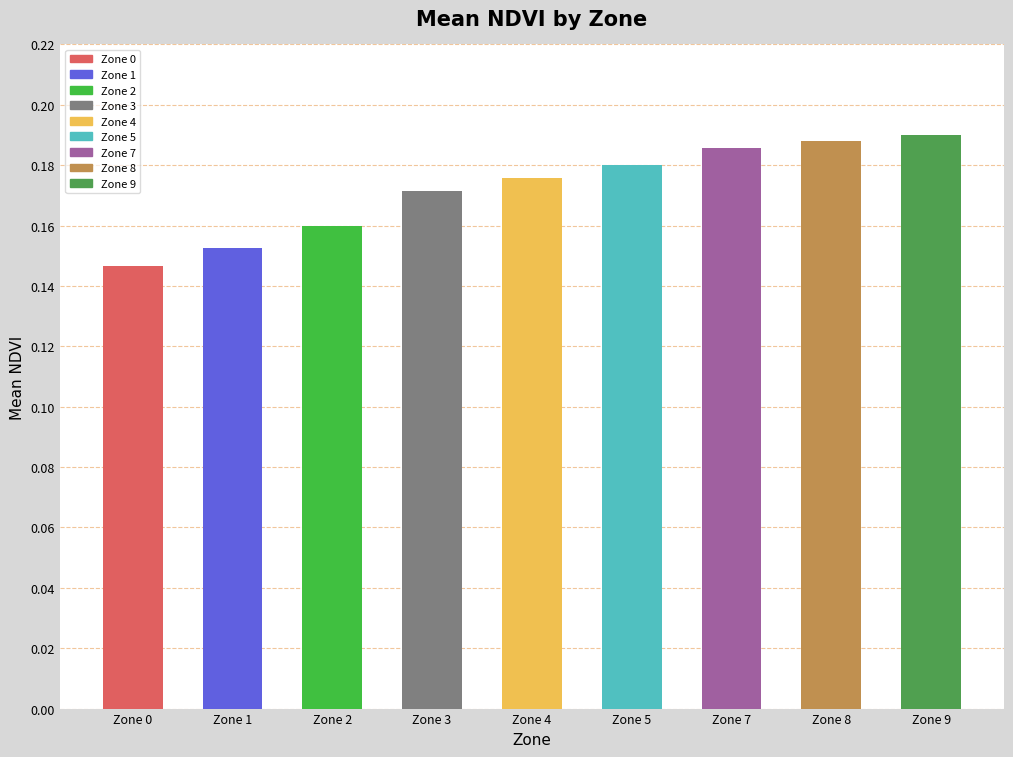

Does the chart contain stacked bars?

No